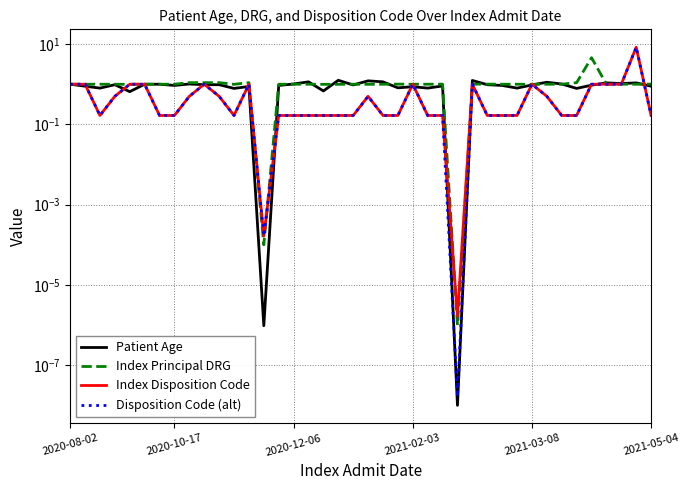

The Index Disposition Code series shows 0.2 at 11. True or false?

True